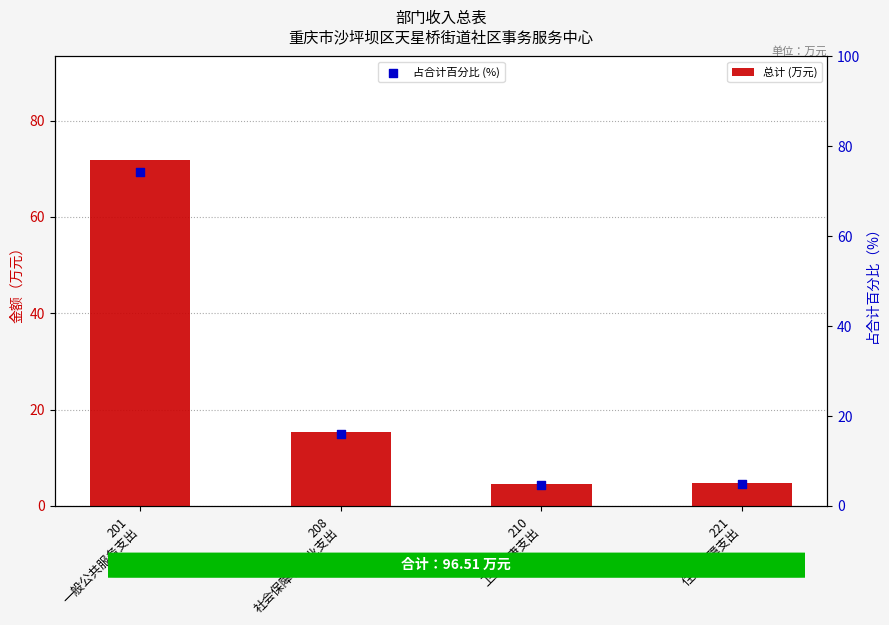

What are all the series names shown in the legend?

总计 (万元), 占合计百分比 (%)